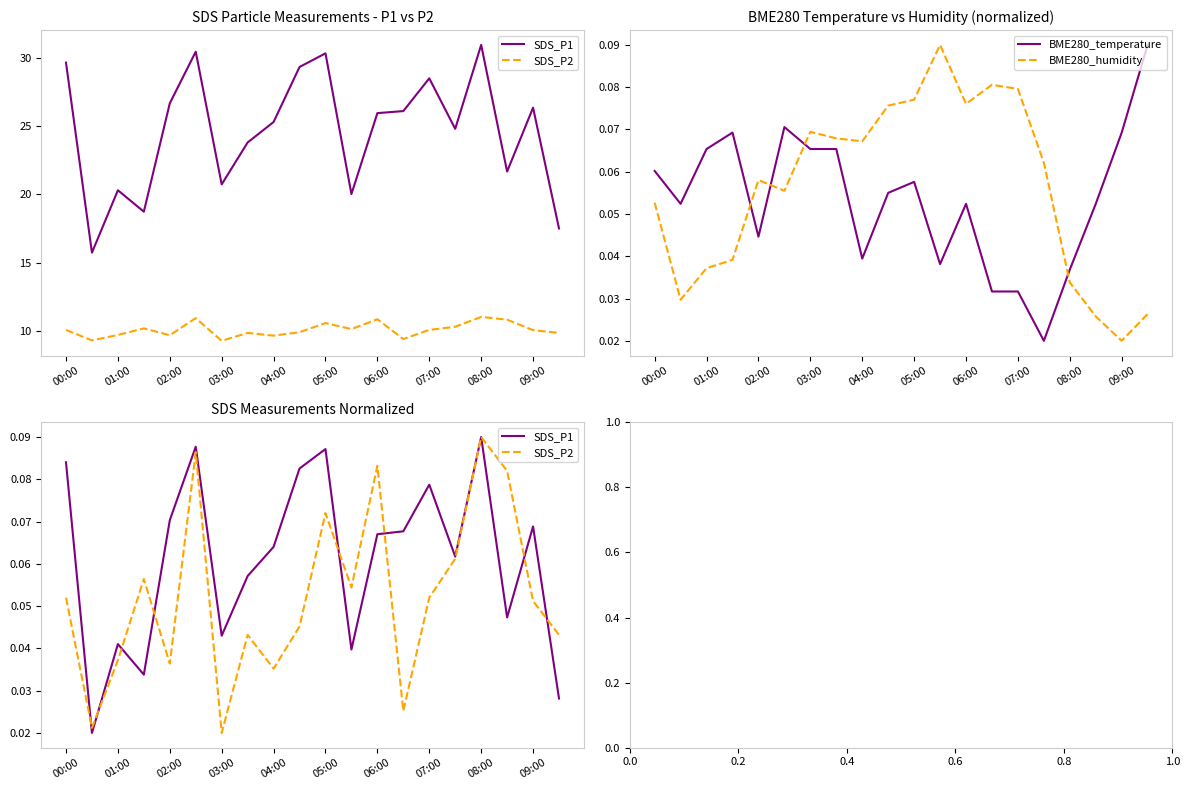

What are all the series names shown in the legend?

SDS_P1, SDS_P2, BME280_temperature, BME280_humidity